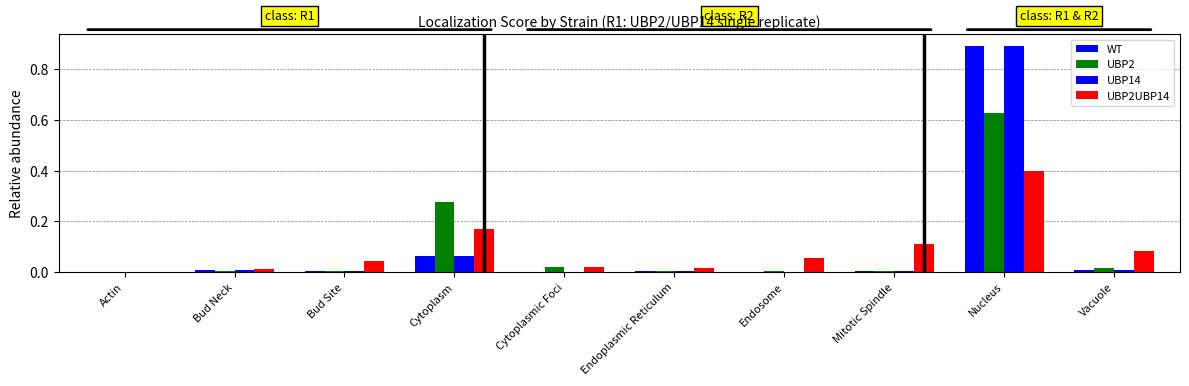

Count the number of categories in the chart.

10